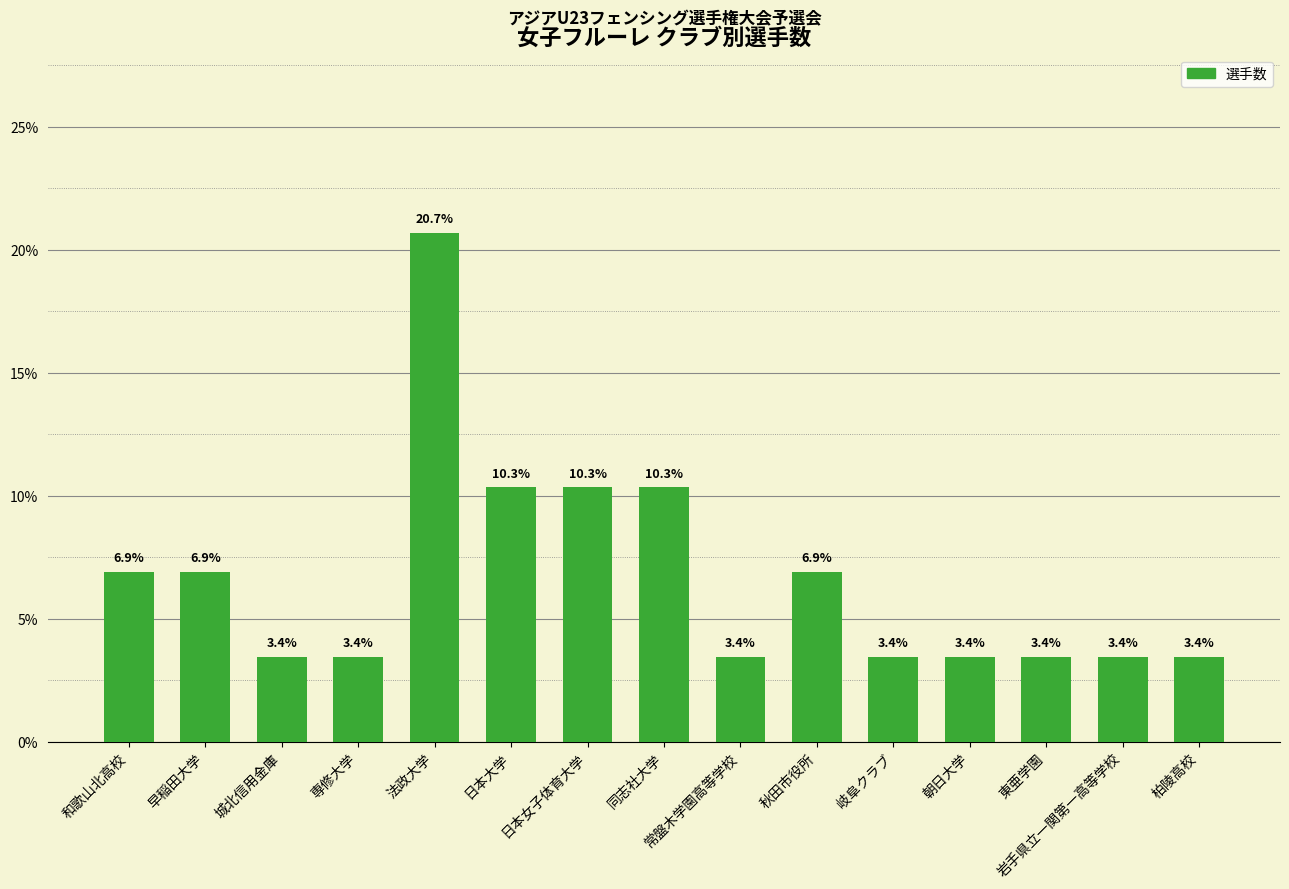

What is the label of the 13th bar from the right?

城北信用金庫